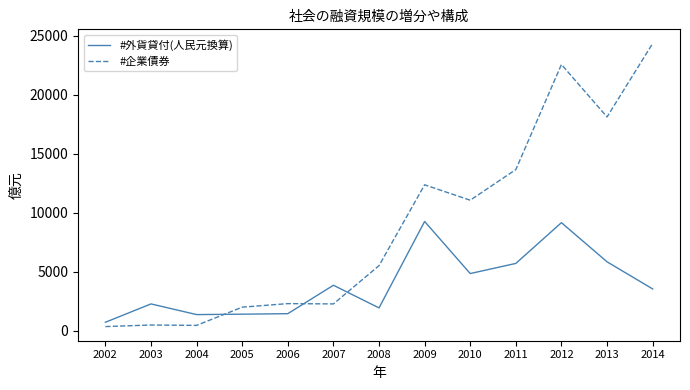

What is the highest value of the #企業債券 series?

24329